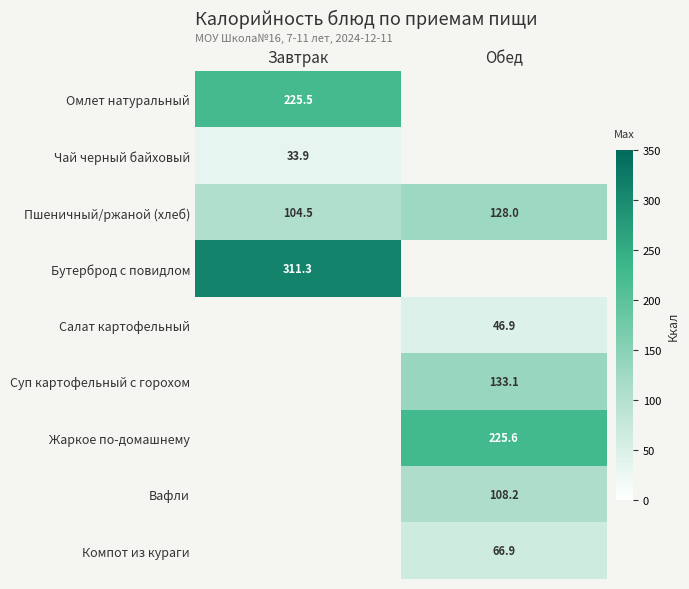

What is the difference between the highest and lowest values at Завтрак?

277.4